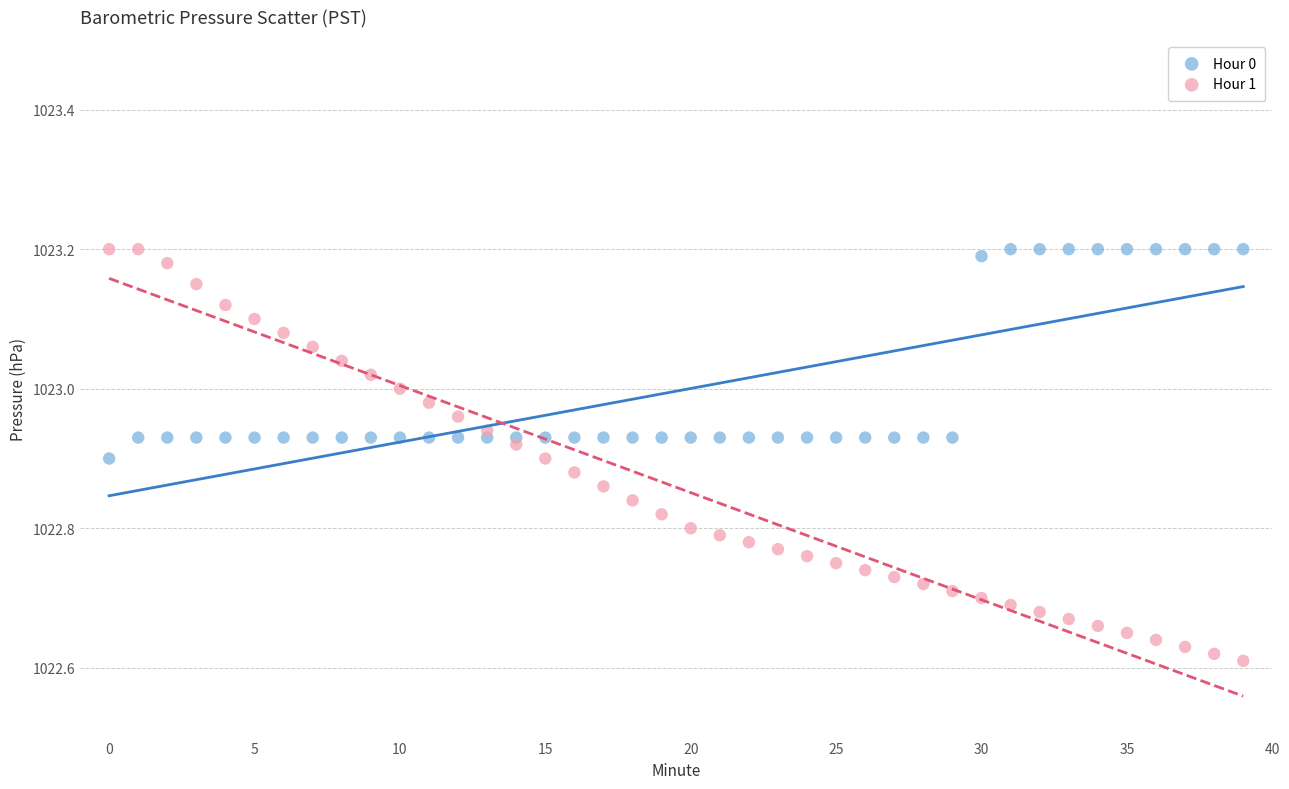

Which series reaches the minimum Y coordinate?

Hour 1